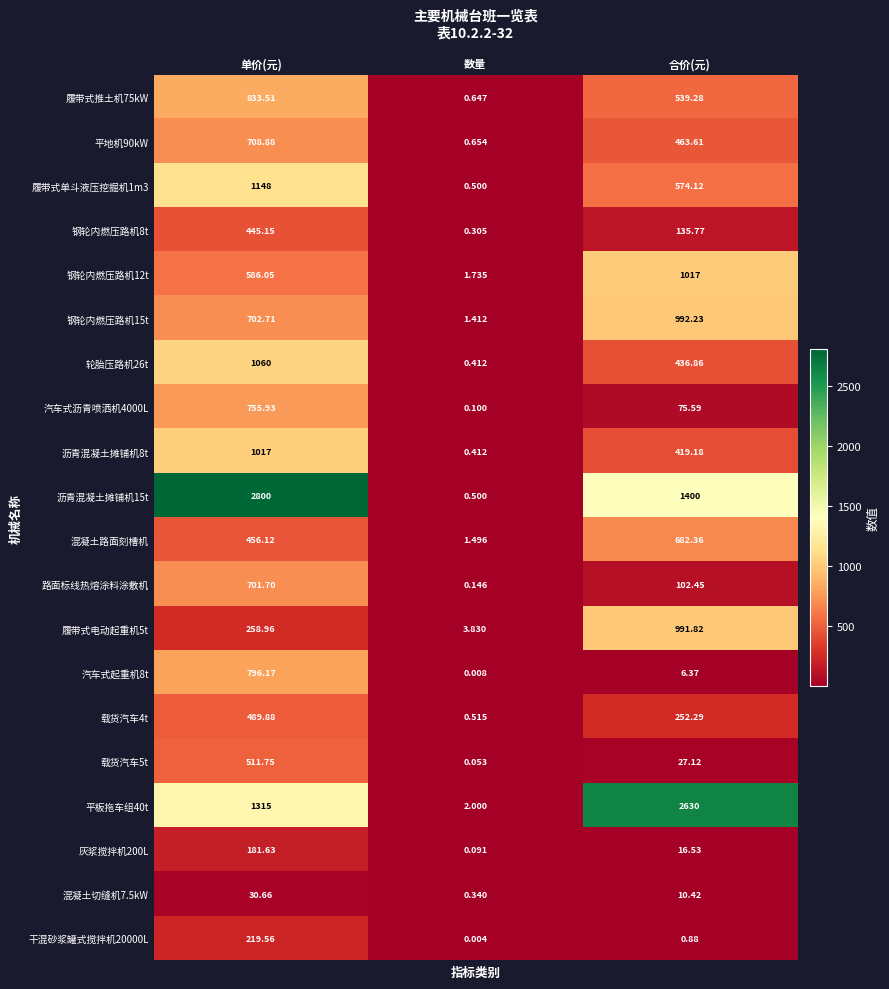

At which label is 履带式单斗液压挖掘机1m3 closest to 574?

合价(元)